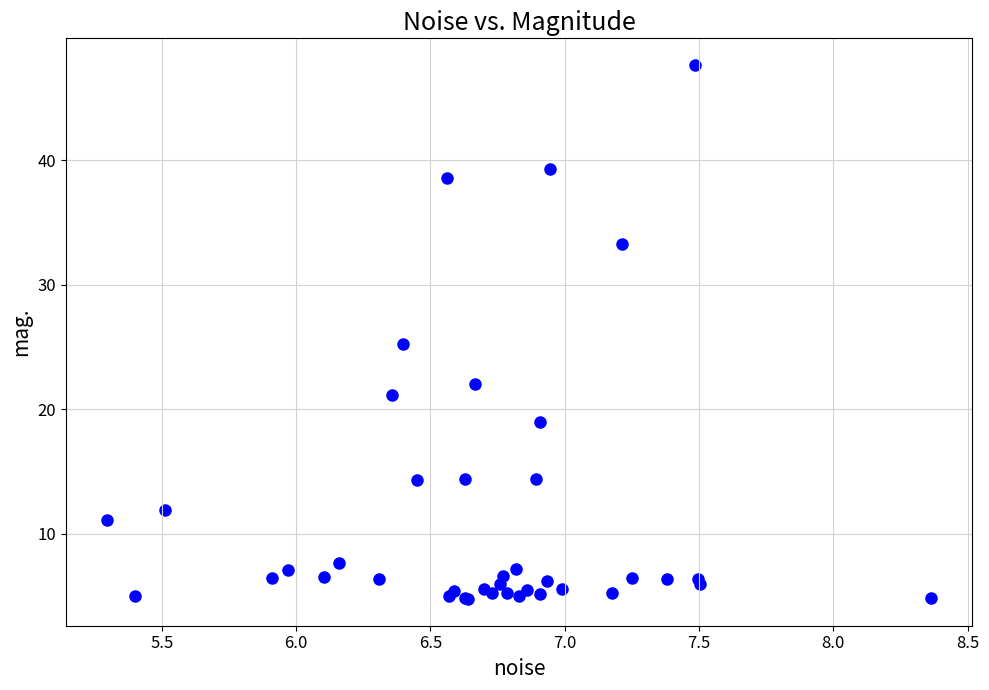

What Y value in the scatter plot is closest to 26?

25.3